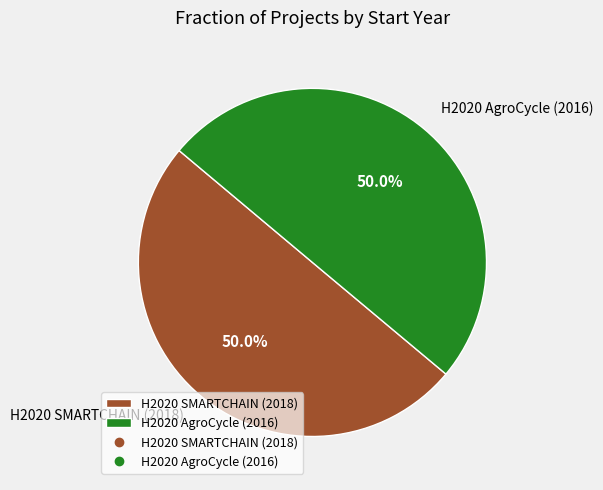

Is it true that H2020 SMARTCHAIN (2018) is 50% of the pie?

True